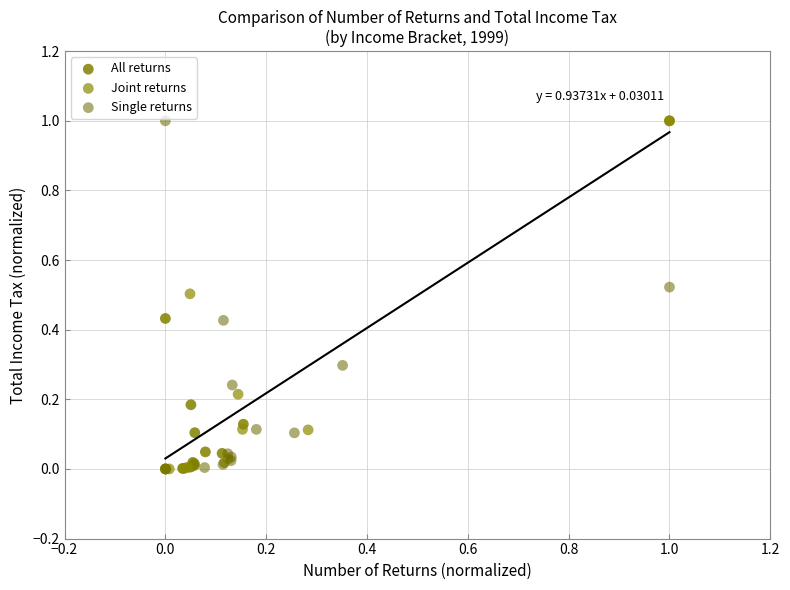

What are all the series names shown in the legend?

All returns, Joint returns, Single returns